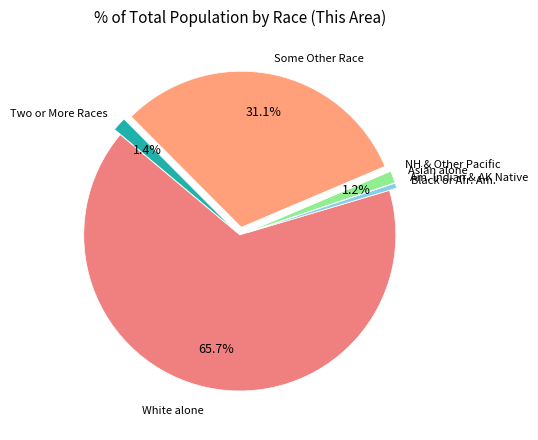

Count the number of slices in the pie.

7